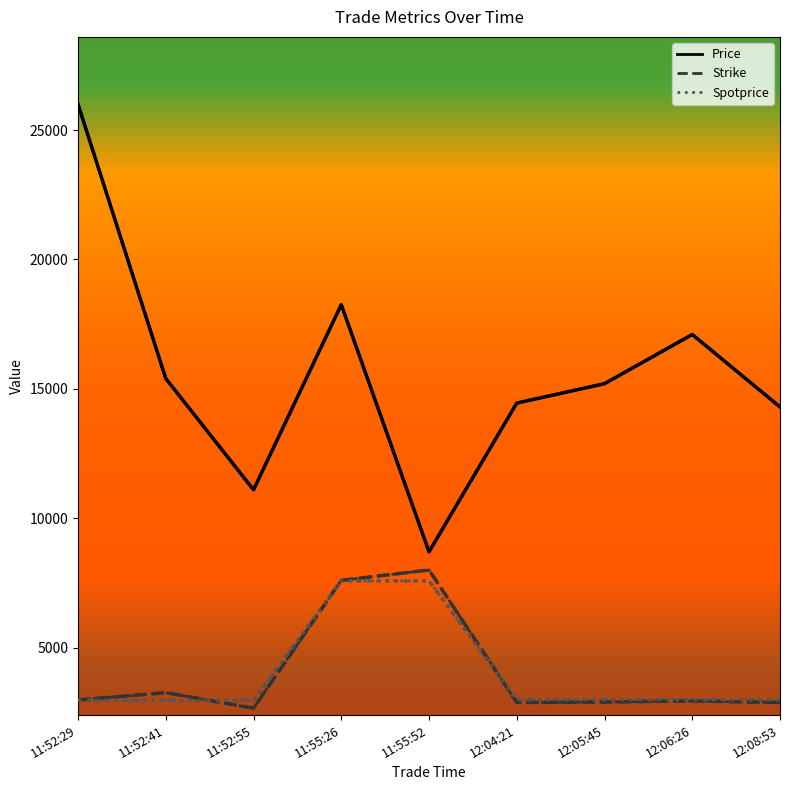

Reading left to right, extract all data points from this chart.

Price: 11:52:29=26000	11:52:41=15400	11:52:55=11100	11:55:26=18253	11:55:52=8702	12:04:21=14450	12:05:45=15200	12:06:26=17100	12:08:53=14300
Strike: 11:52:29=2980	11:52:41=3260	11:52:55=2660	11:55:26=7600	11:55:52=8000	12:04:21=2880	12:05:45=2900	12:06:26=2940	12:08:53=2880
Spotprice: 11:52:29=2965	11:52:41=2965	11:52:55=2965	11:55:26=7580	11:55:52=7580	12:04:21=2988	12:05:45=2988	12:06:26=2988	12:08:53=2988